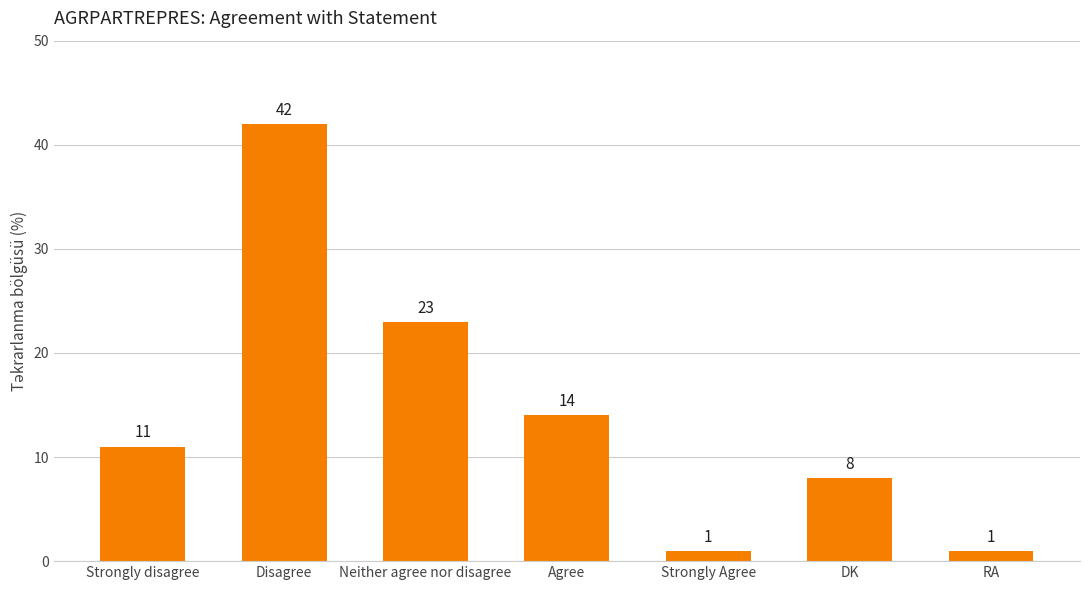

Reading left to right, list all the values displayed in this chart.

Strongly disagree=11	Disagree=42	Neither agree nor disagree=23	Agree=14	Strongly Agree=1	DK=8	RA=1